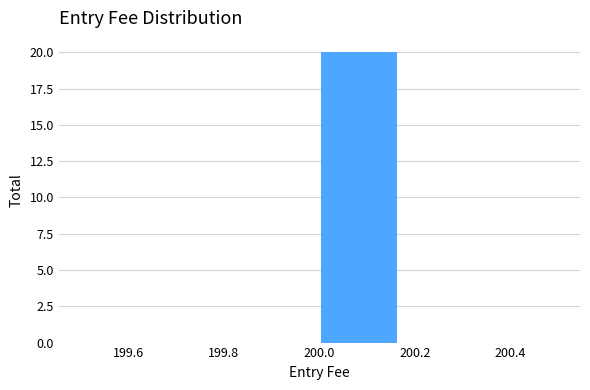

Reading left to right, transcribe this chart: for each bar, give the range it covers on the x-axis and its height. Neither the bar edges nor the heights are printed on the chart, so give them approximately, as read against the axes.

199.50 to 199.66: 0
199.66 to 199.84: 0
199.84 to 200.00: 0
200.00 to 200.16: 20
200.16 to 200.34: 0
200.34 to 200.50: 0